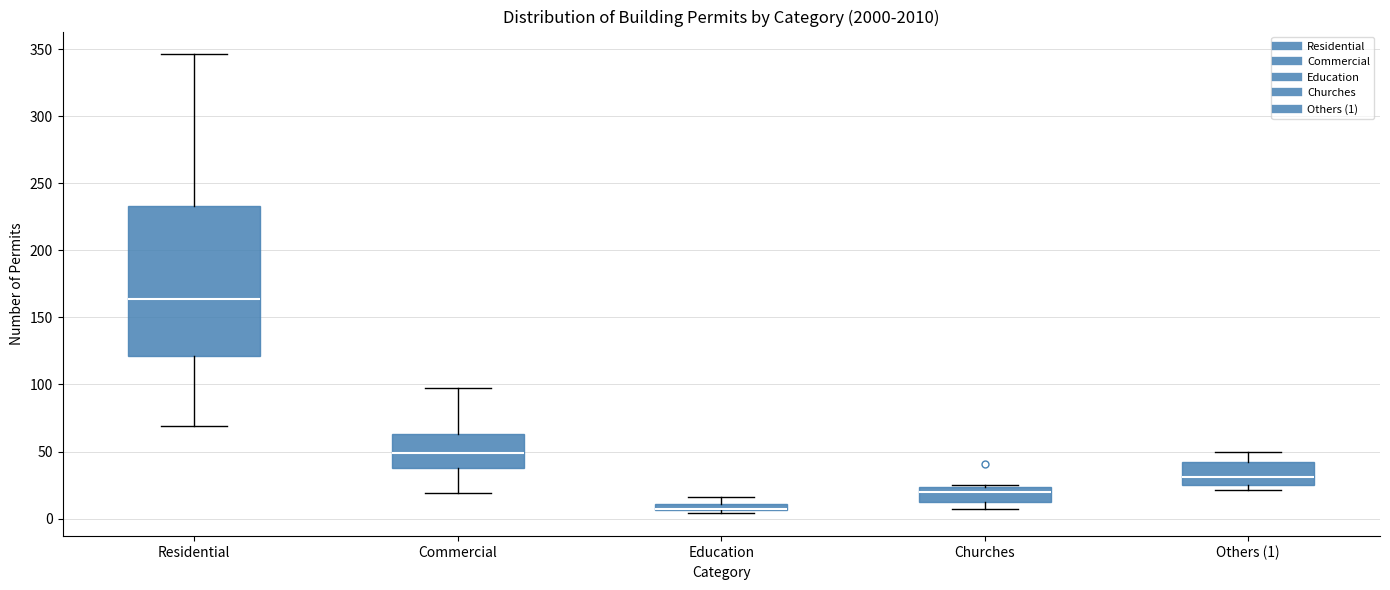

Where is the lower edge of the box for Residential on the y-axis? The values are not printed on the chart, so give them approximately, as read against the axis.

120